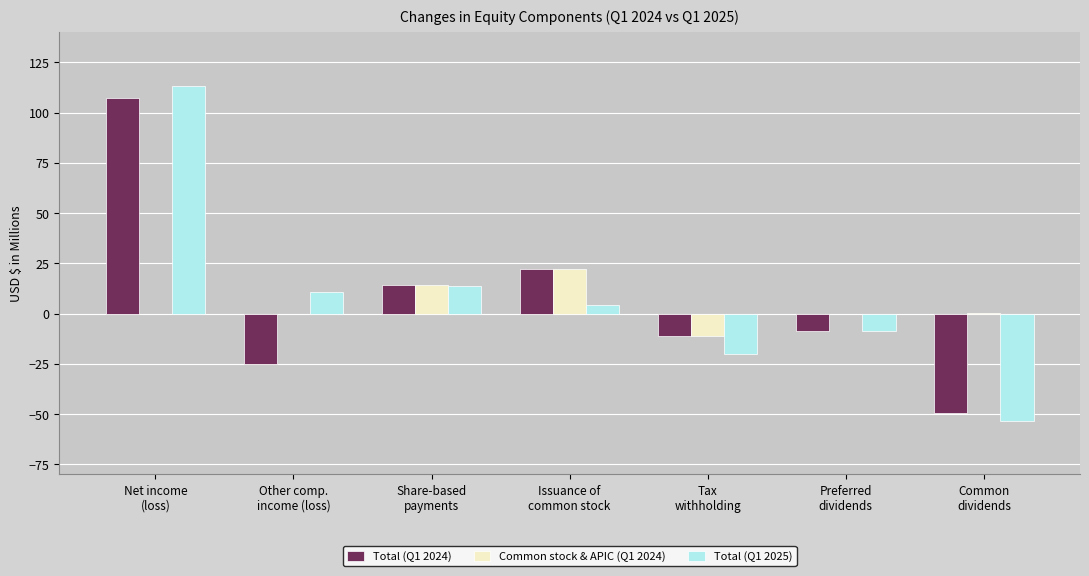

Does the chart contain stacked bars?

No